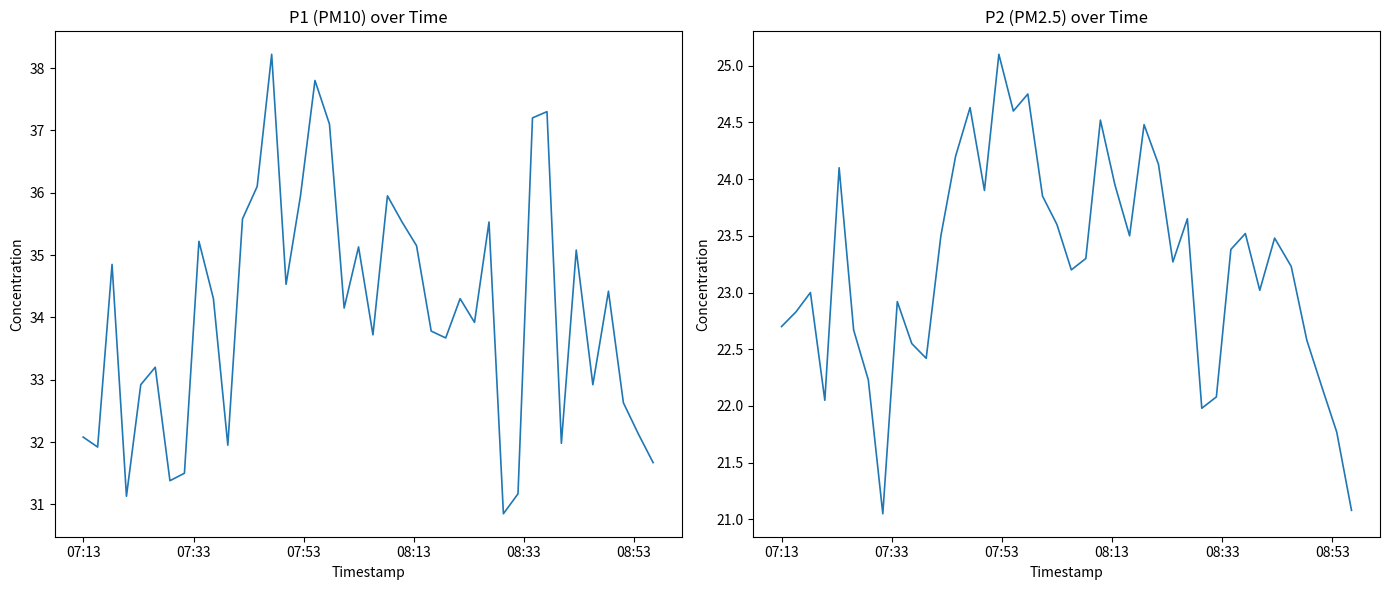

True or false: P1 and P2 intersect in this chart.

False